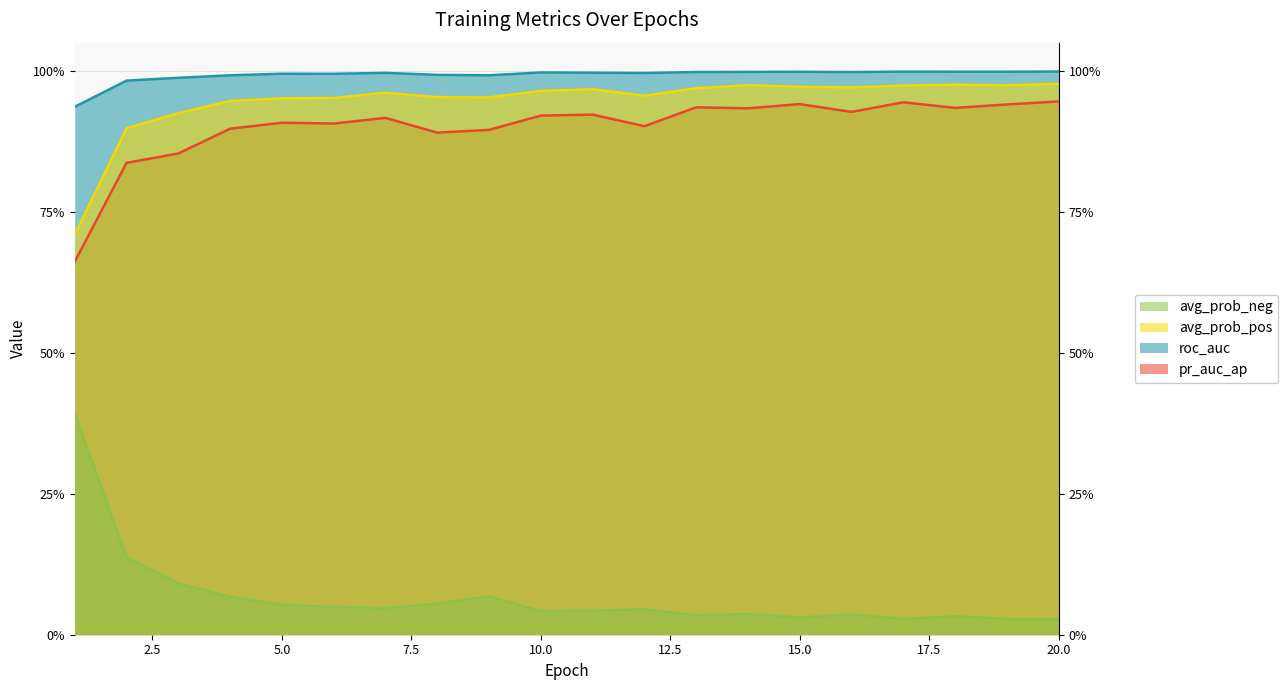

Is the value of avg_prob_pos at 3 greater than the value of avg_prob_neg at 15?

Yes